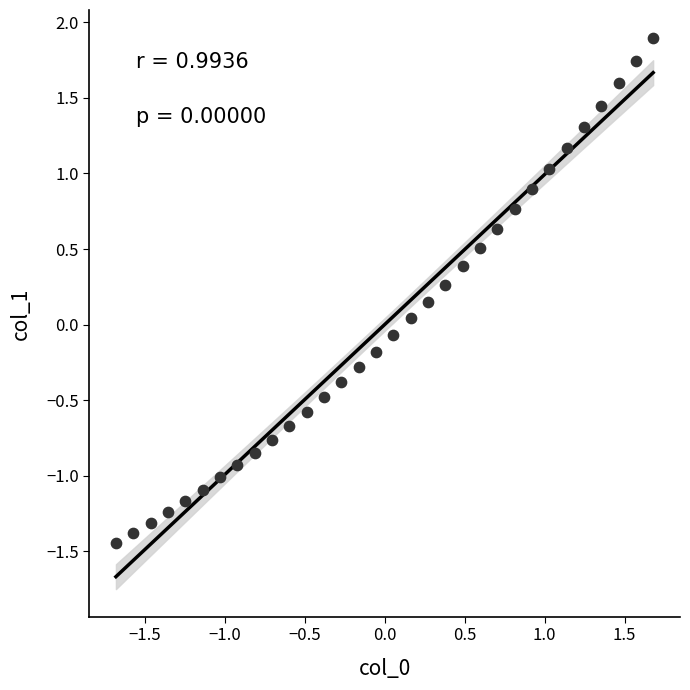

What is the range of X values (max minus min)?

3.4